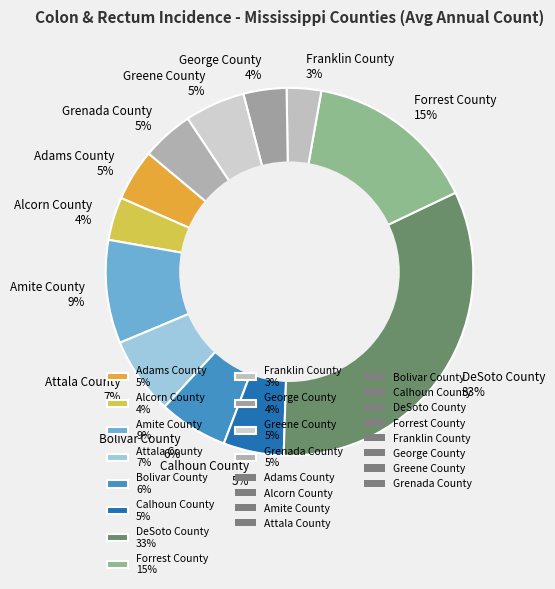

Combined, do Franklin County 3% and Grenada County 5% account for over 50%?

No